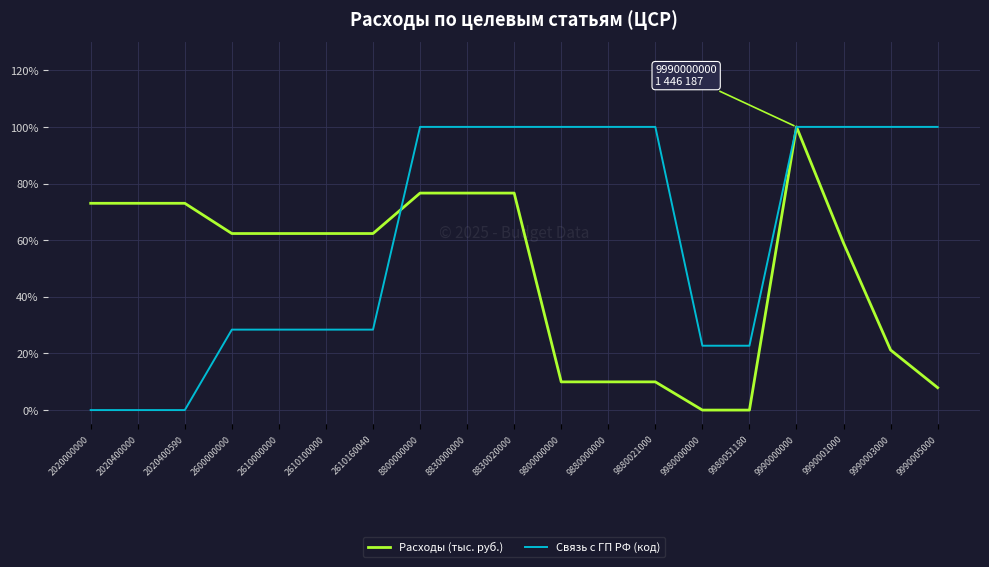

What is the total value across all series at 9990000000?

200.0